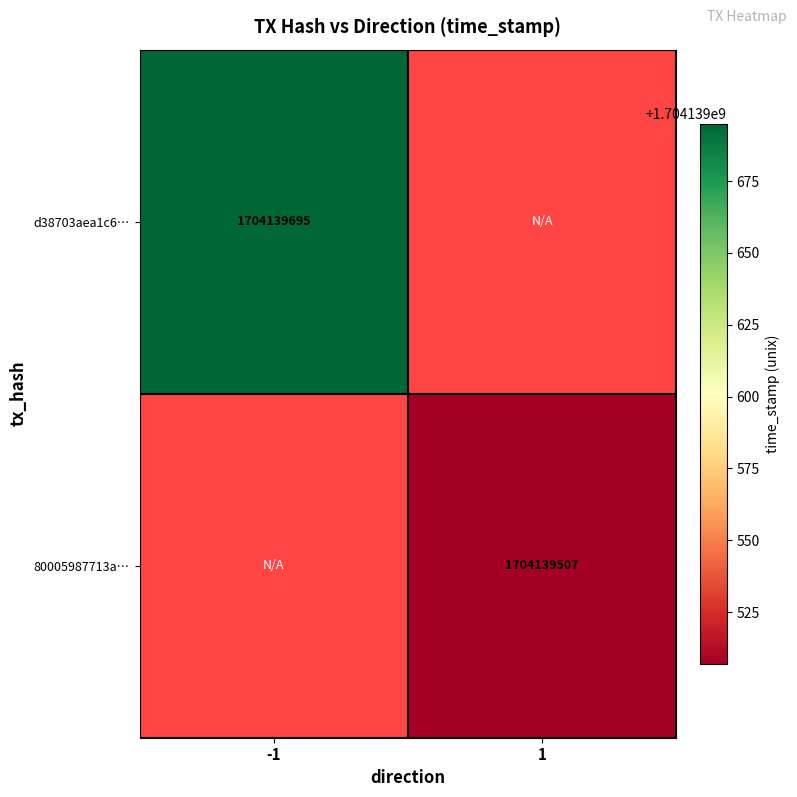

The 80005987713a0954da3319a35a1983d77d21432 series shows 1704139507 at 1. True or false?

True